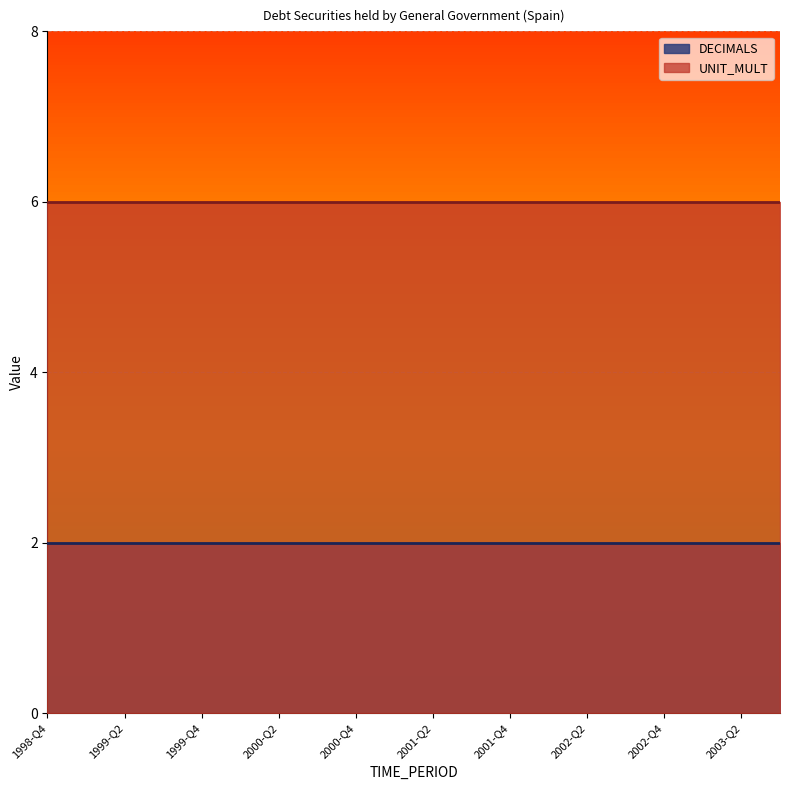

True or false: DECIMALS and UNIT_MULT cross at least once.

False